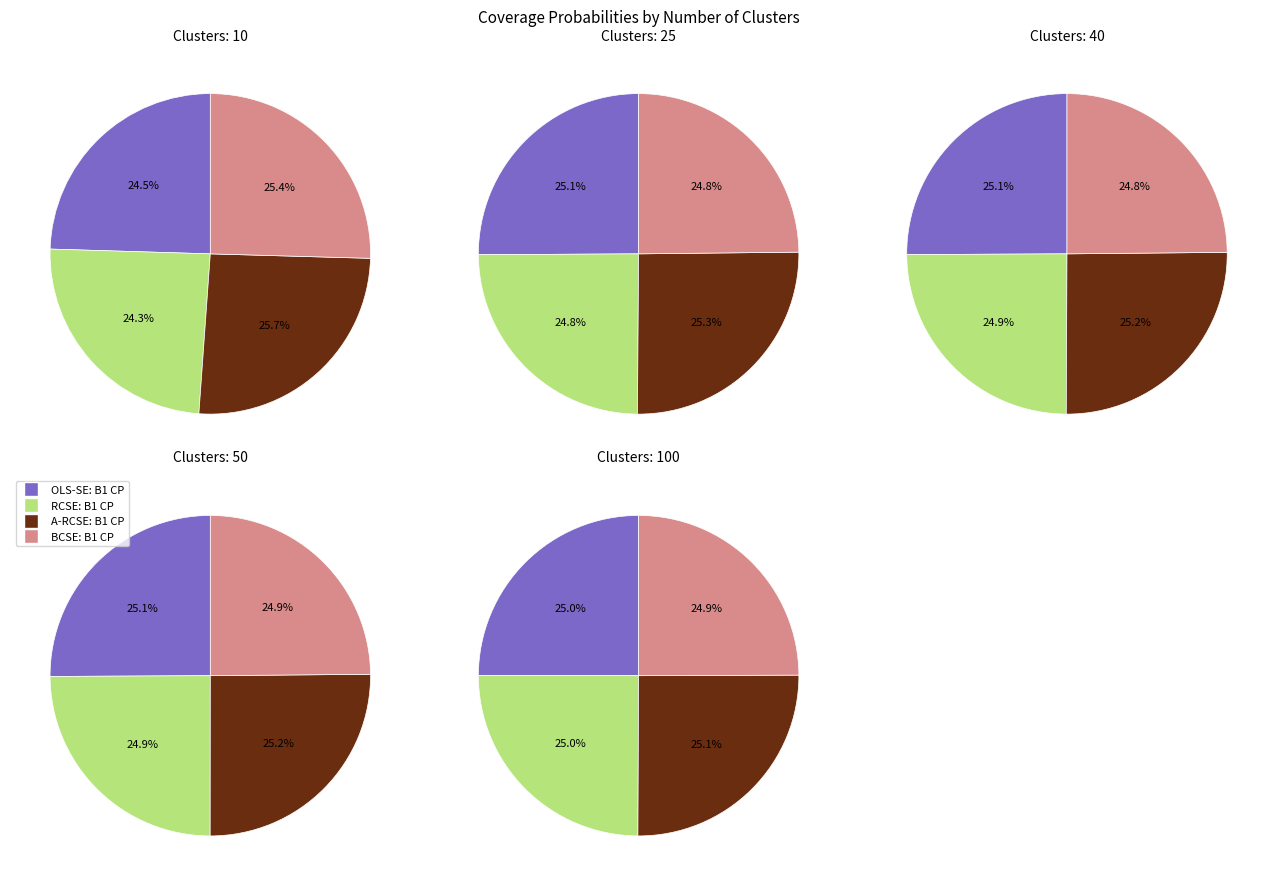

True or false: 100 accounts for 20% of the total.

True